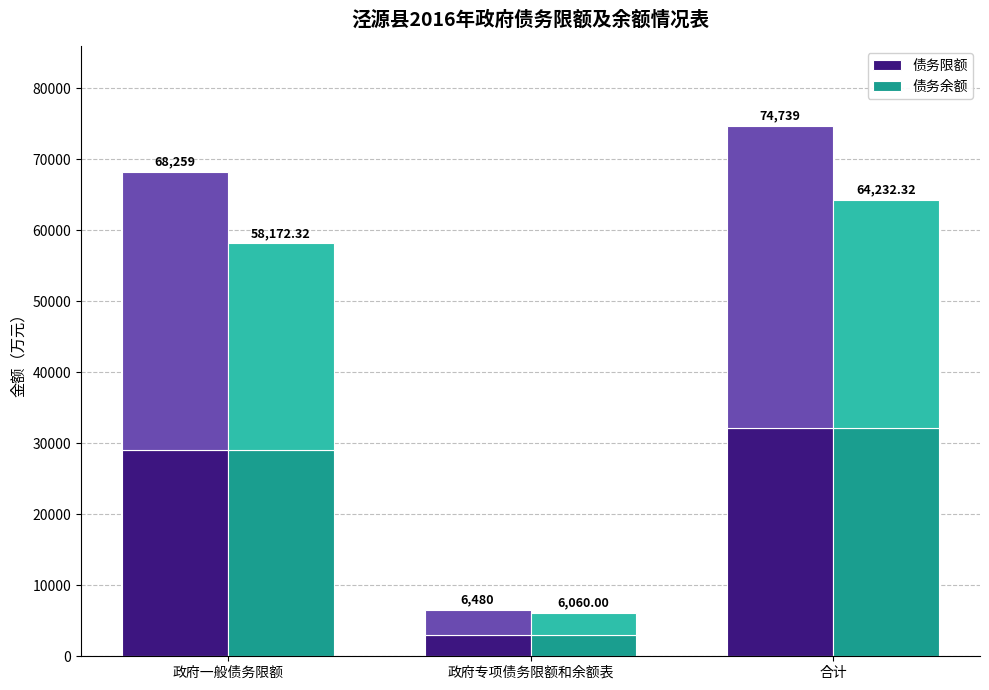

List the labels in order of 债务余额 value, largest first.

合计, 政府一般债务限额, 政府专项债务限额和余额表